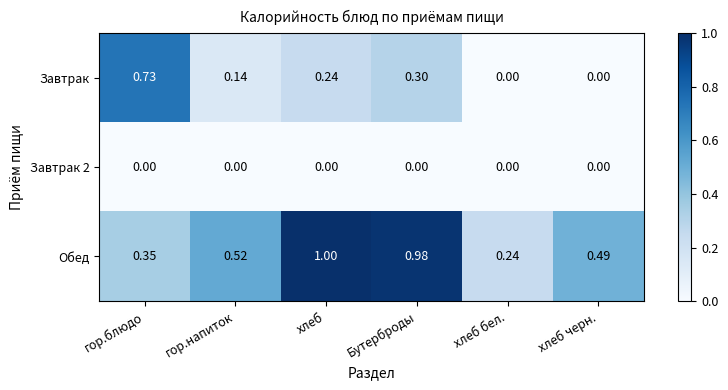

Rank the categories by Обед value from highest to lowest.

хлеб, Бутерброды, гор.напиток, хлеб черн., гор.блюдо, хлеб бел.